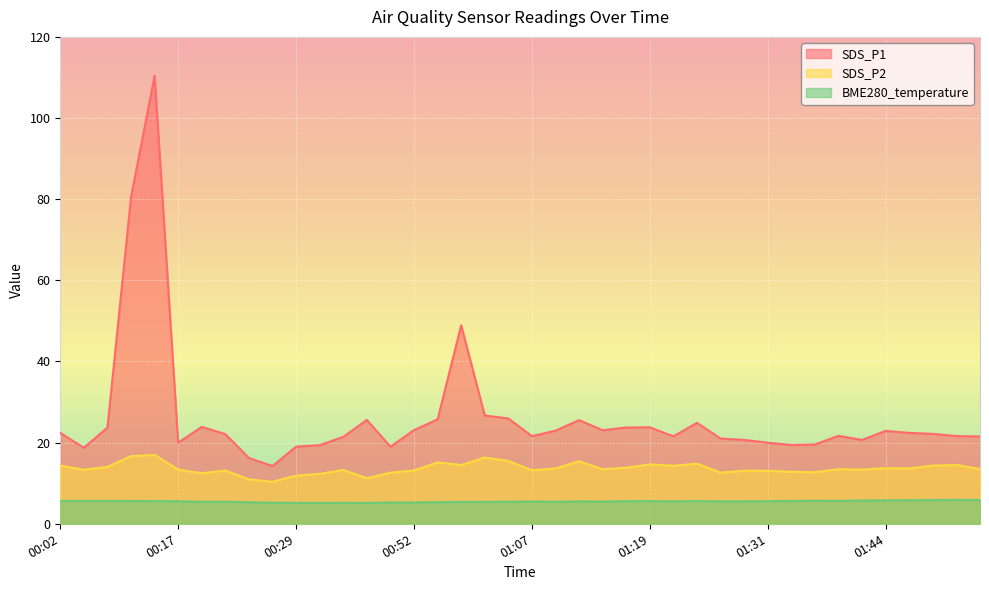

At which label is BME280_temperature closest to 5?

00:32